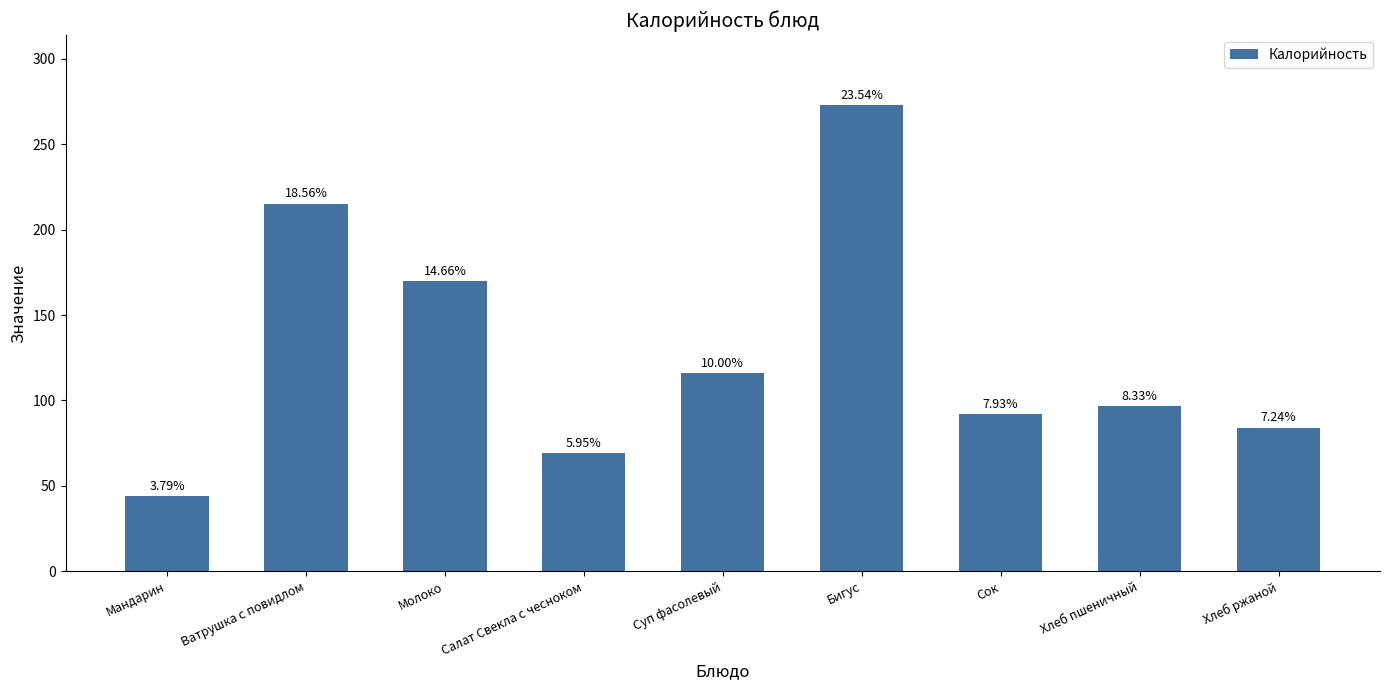

What is the label of the 4th bar from the right?

Бигус